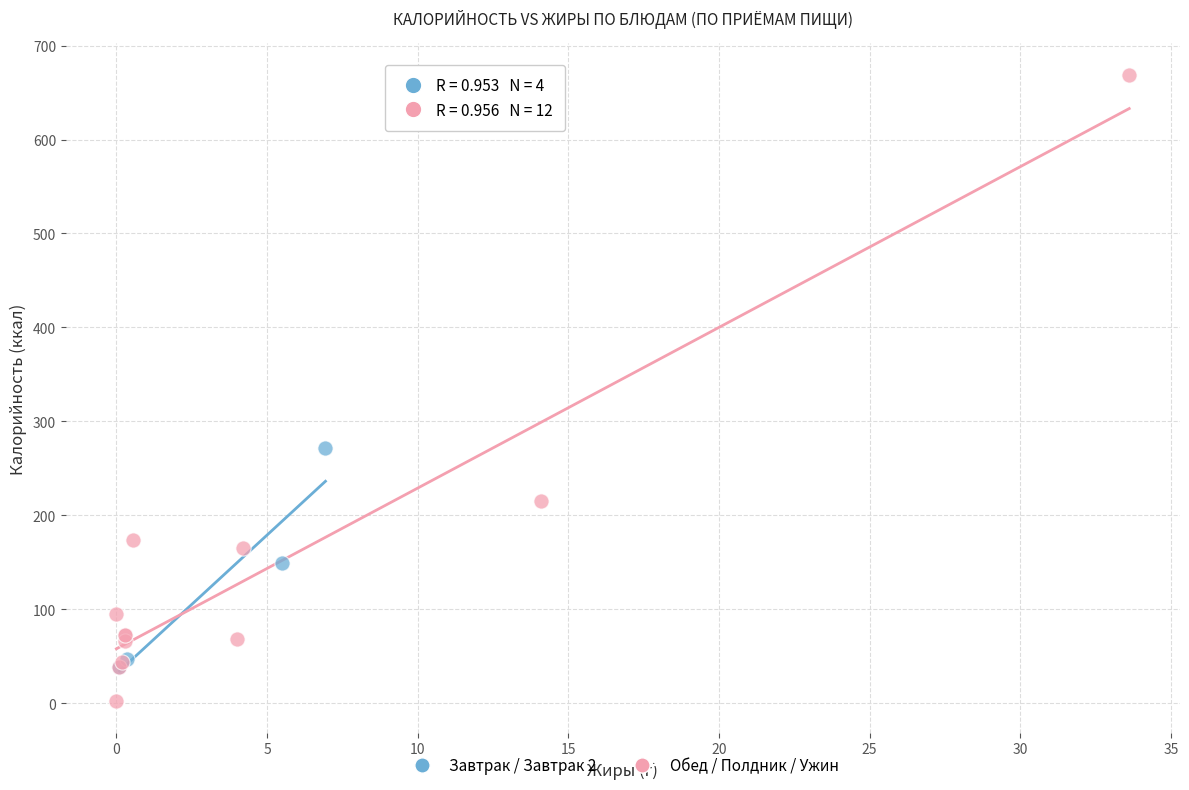

Which series reaches the minimum Y coordinate?

Обед / Полдник / Ужин